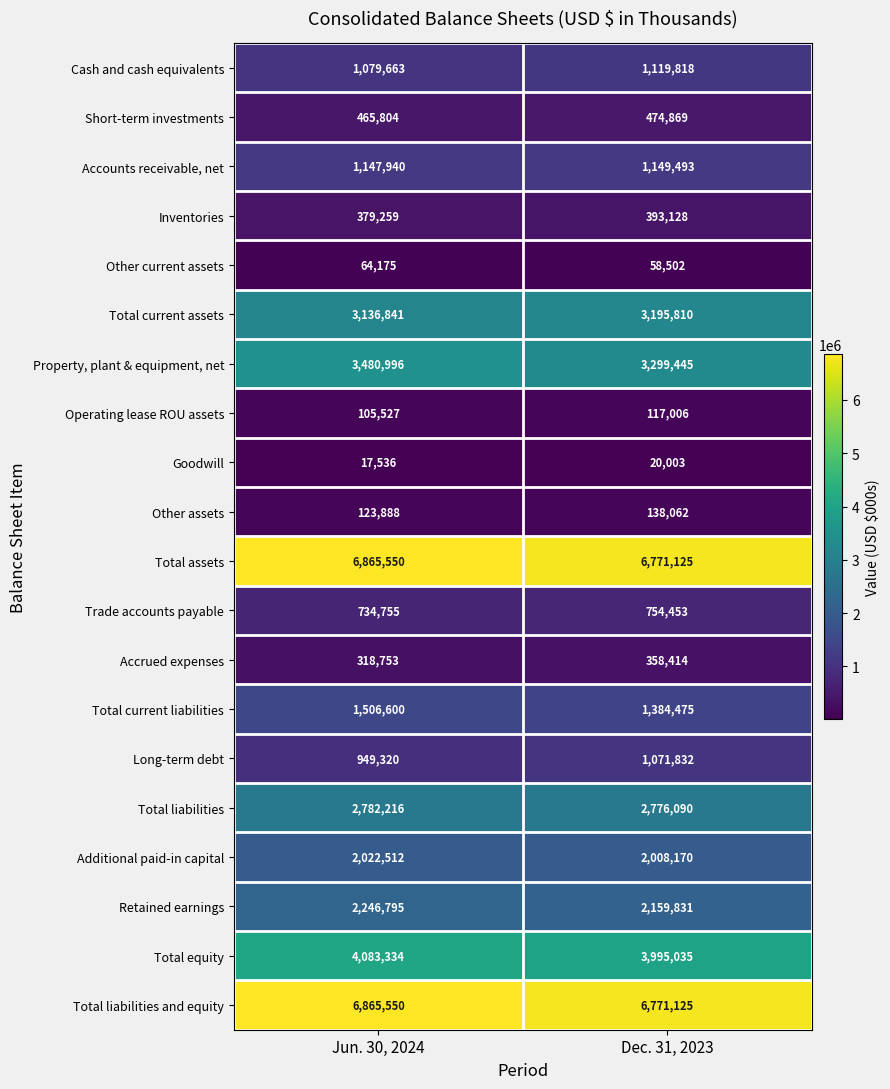

List the labels in order of Retained earnings value, largest first.

Jun. 30, 2024, Dec. 31, 2023